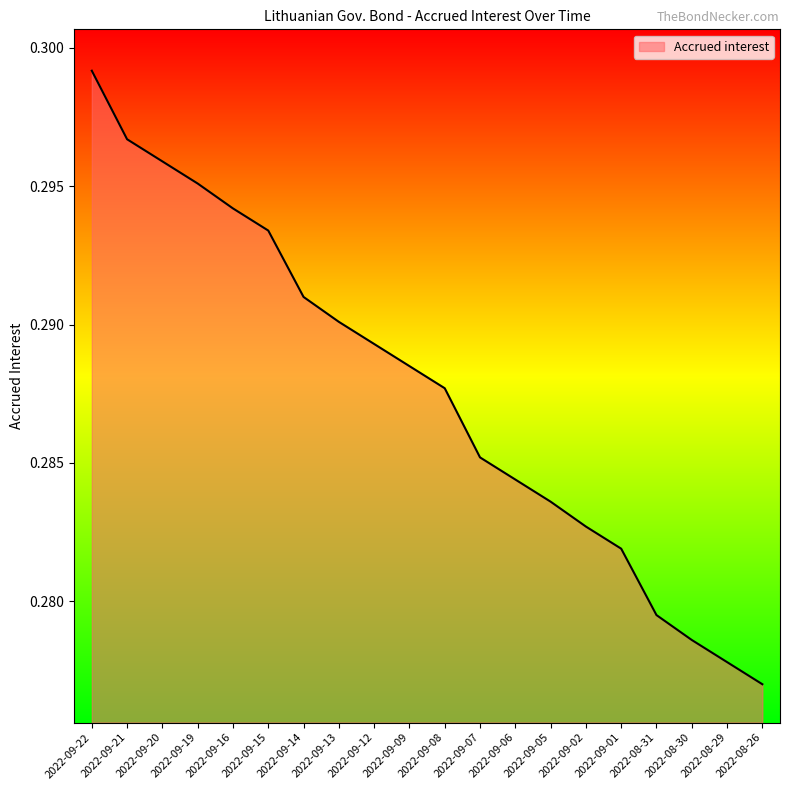

What position from the right is 2022-08-26?

1